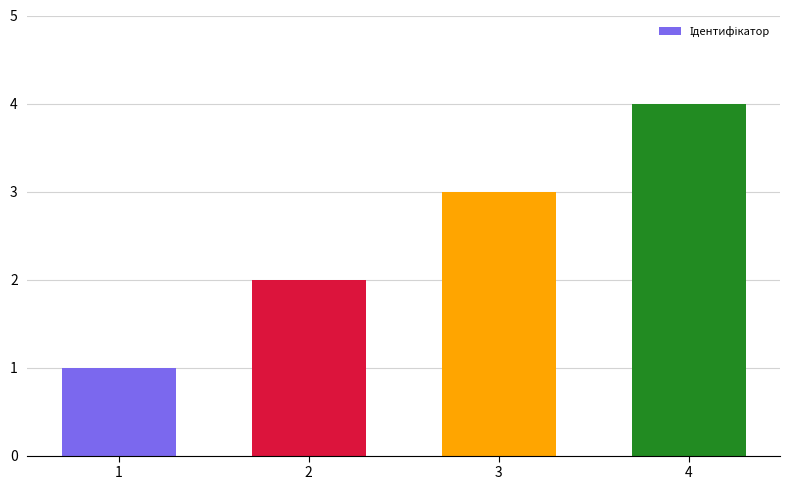

List the labels in order of value, largest first.

4, 3, 2, 1